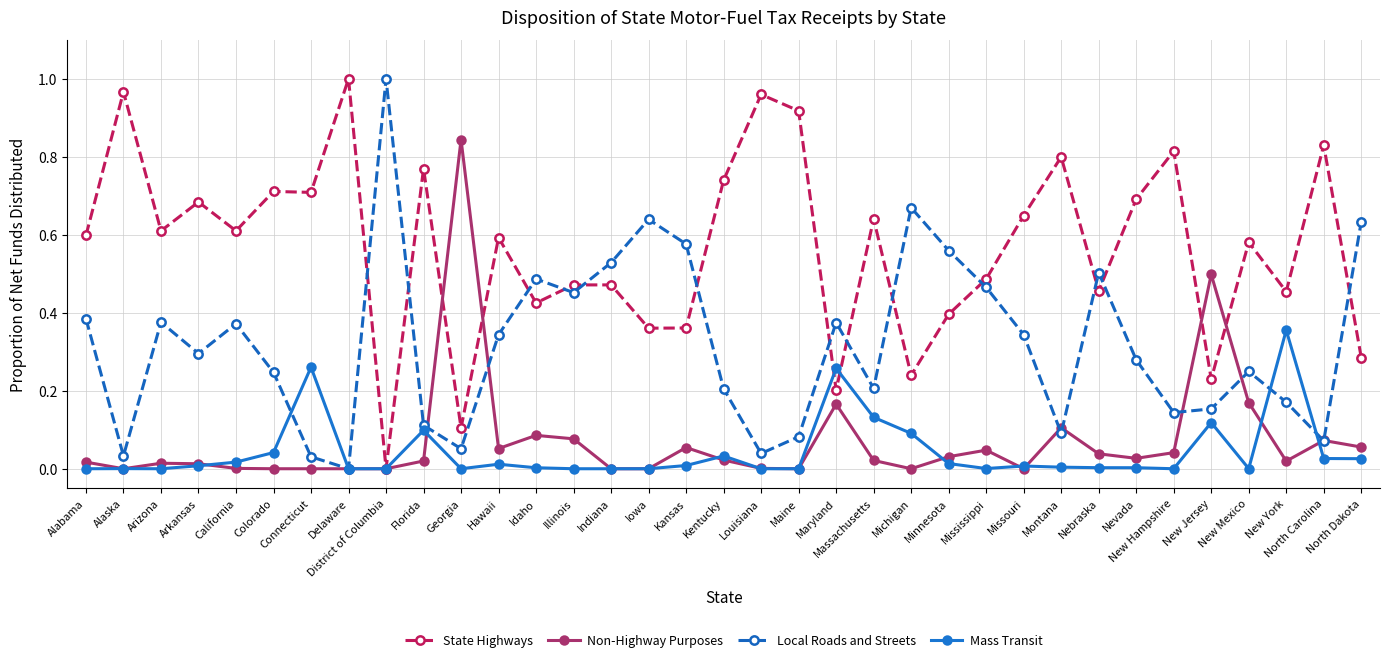

How many interior local peaks does the Local Roads and Streets series have?

9